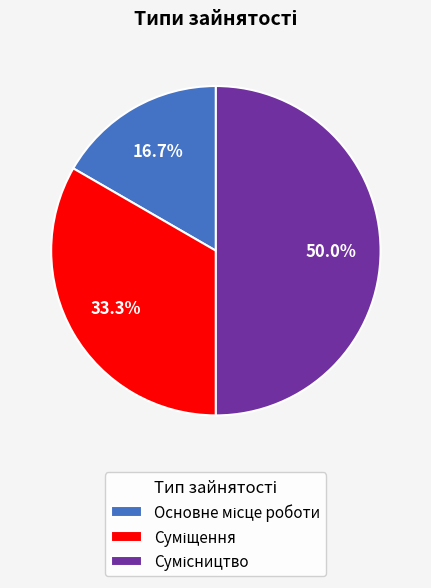

How many slices are in this pie chart?

3